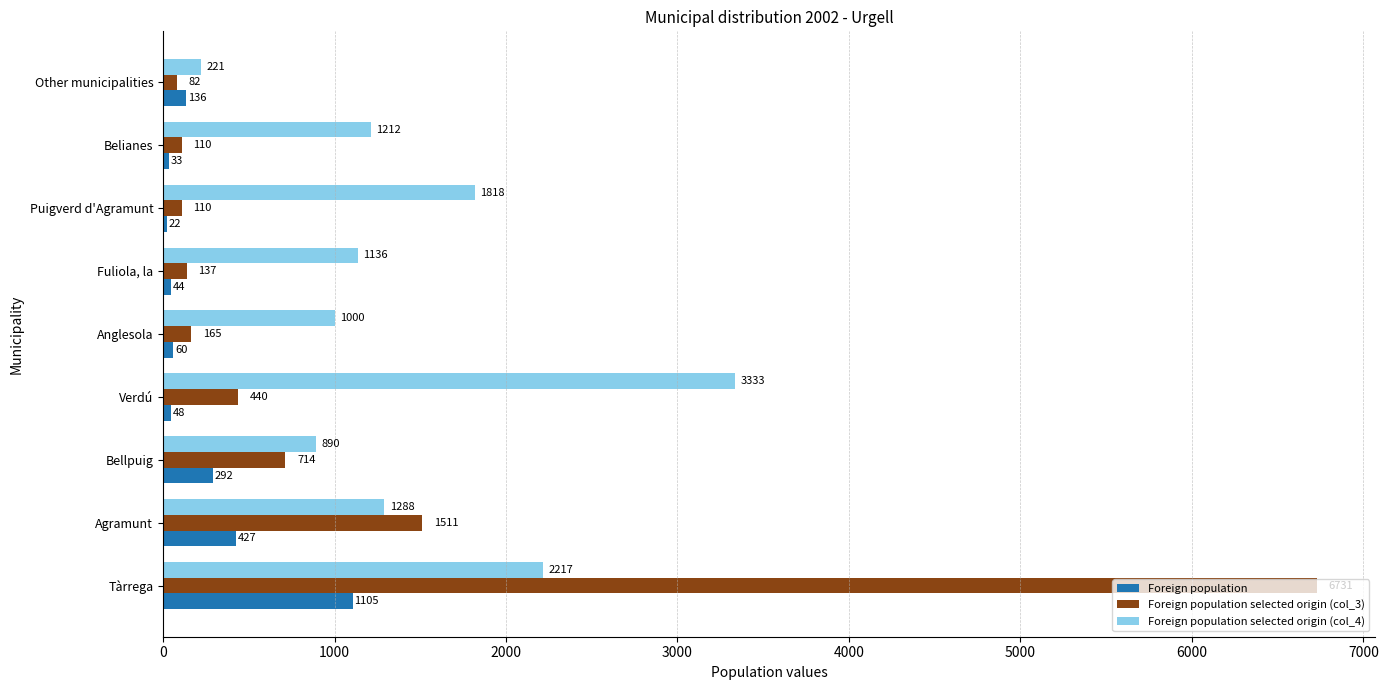

What is the maximum value for Foreign population selected origin (col_3)?

6731